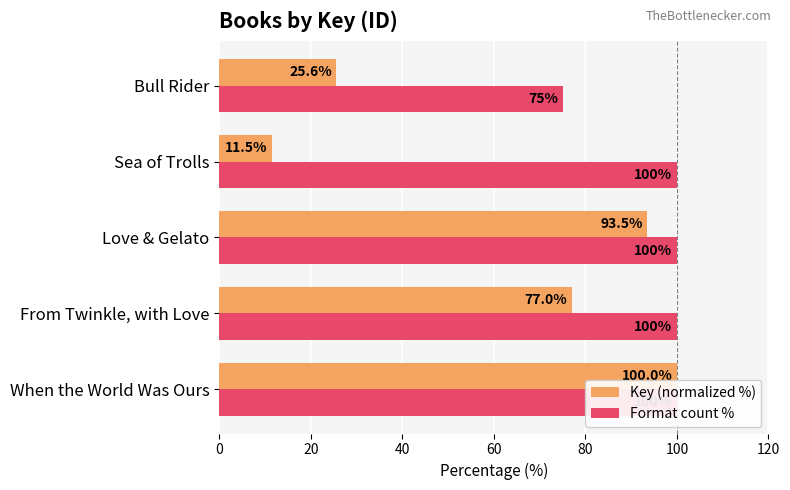

Rank the series by their maximum value, from lowest to highest.

Key (normalized %), Format count %